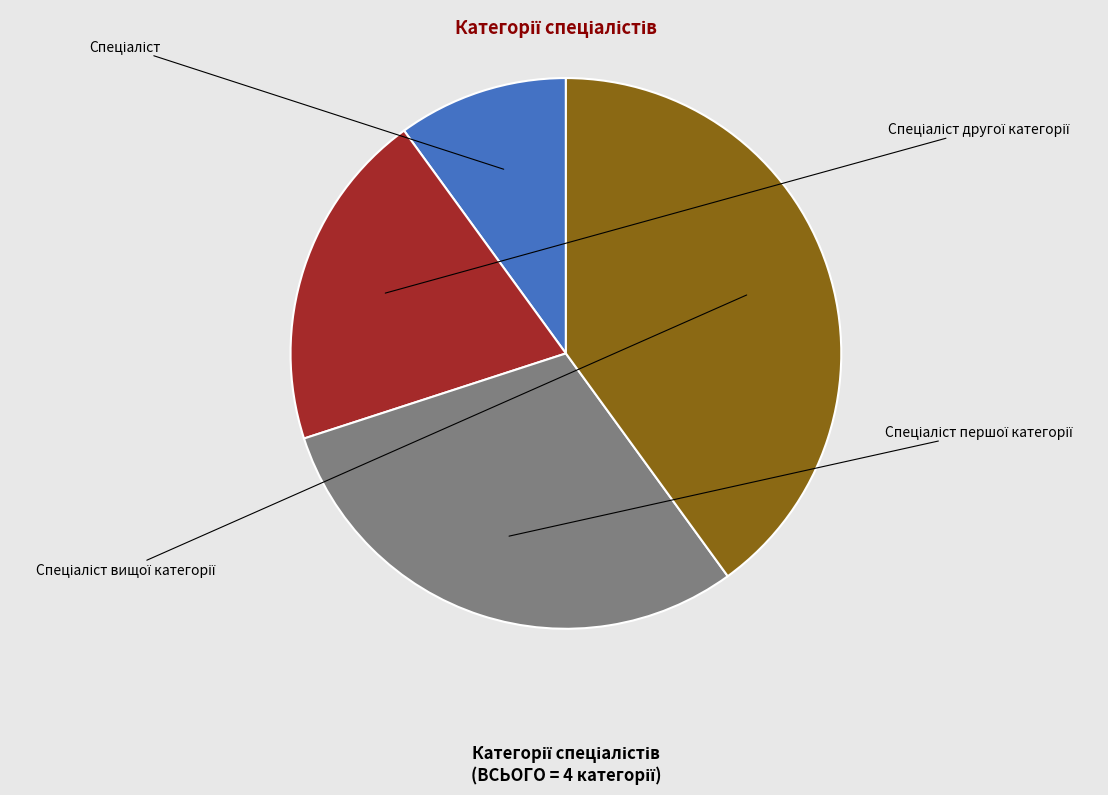

The Спеціаліст другої категорії slice represents 13% of the pie. True or false?

False